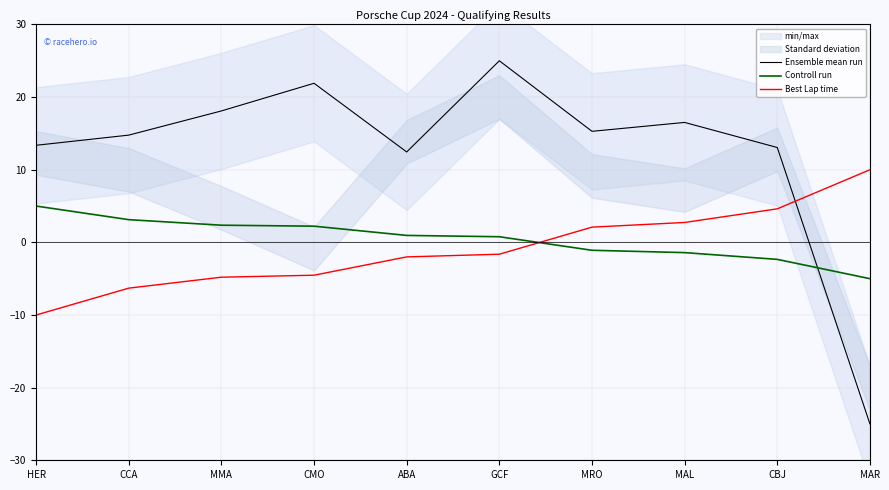

What value does the Controll run series have at CMO?

2.2